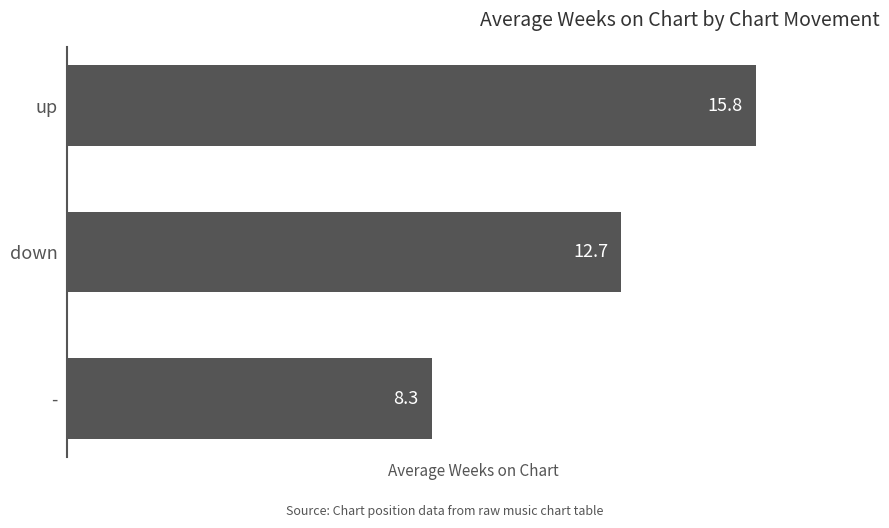

List the labels in order of value, largest first.

up, down, -